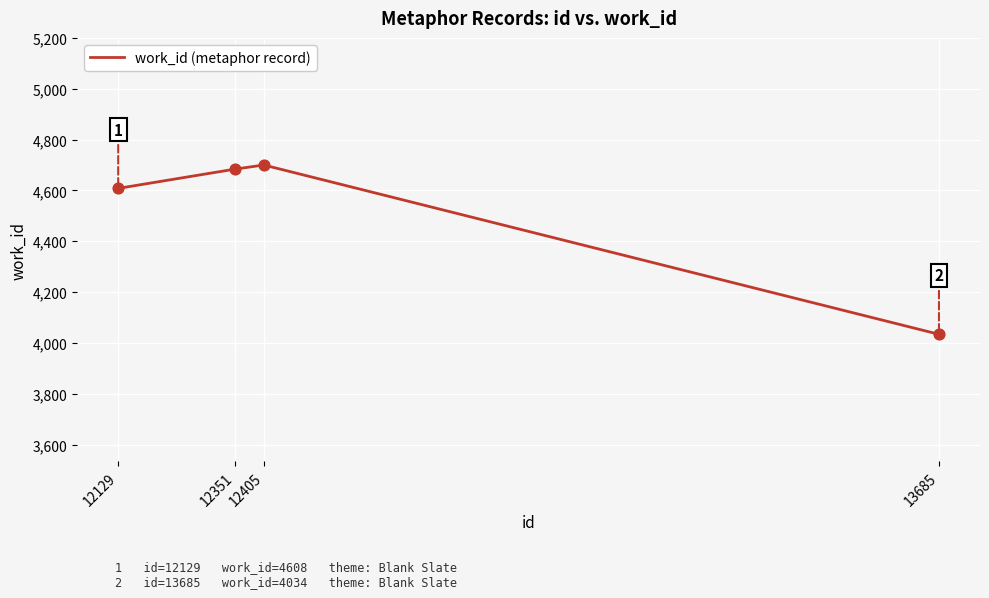

What is the change in value from 12351 to 13685?

-650